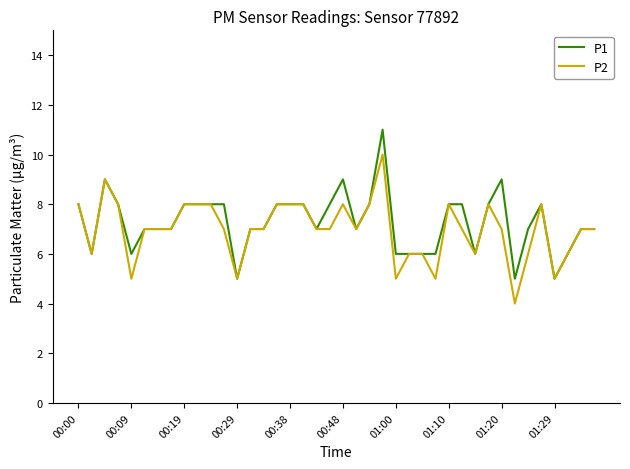

What is the lowest value of the P2 series?

4